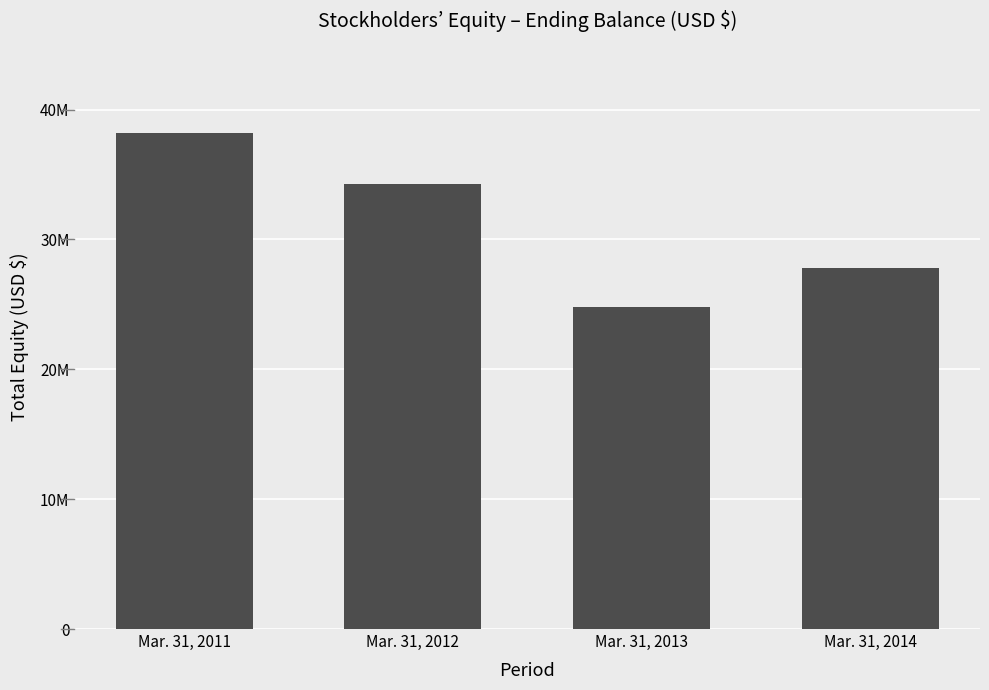

The value at Mar. 31, 2014 is 8883040. True or false?

False